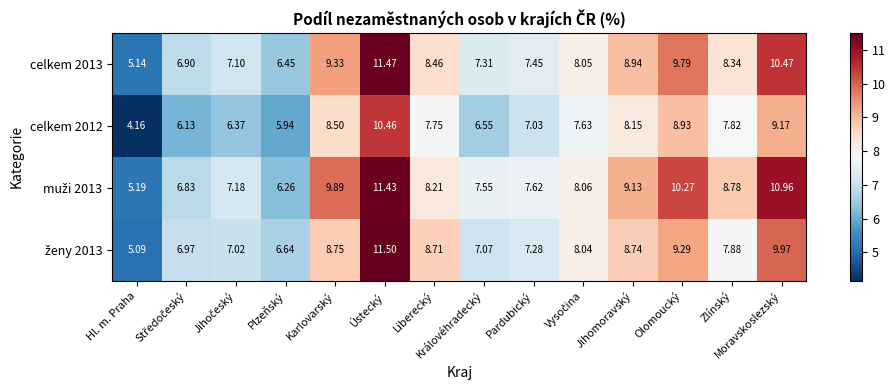

At which category does the chart reach its peak across all series?

Ústecký